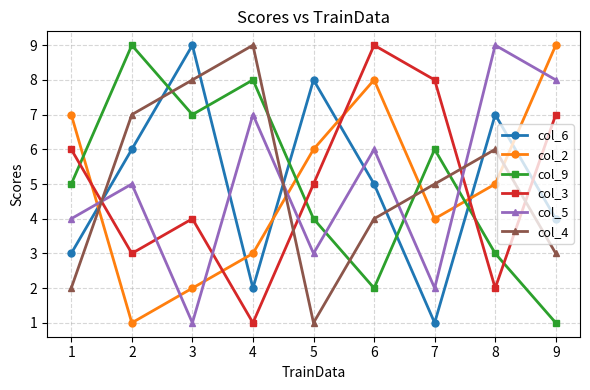

What is the highest value of the col_5 series?

9